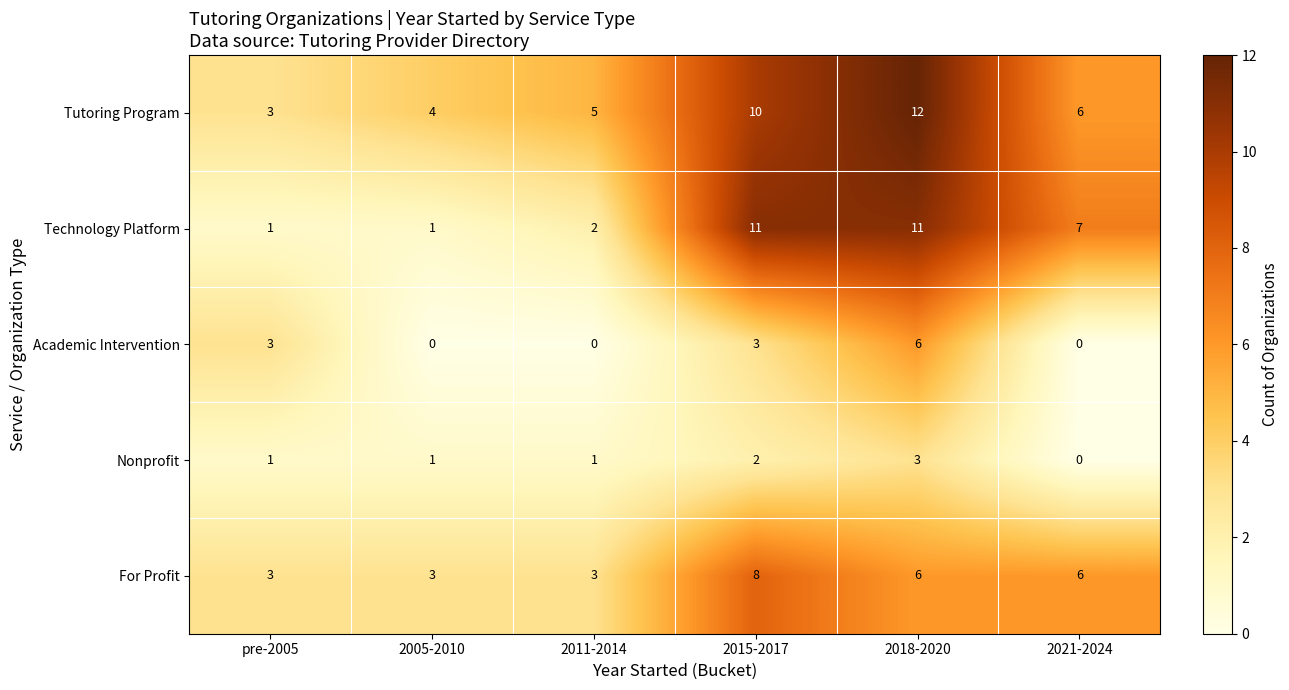

What is the total value across all series at pre-2005?

11